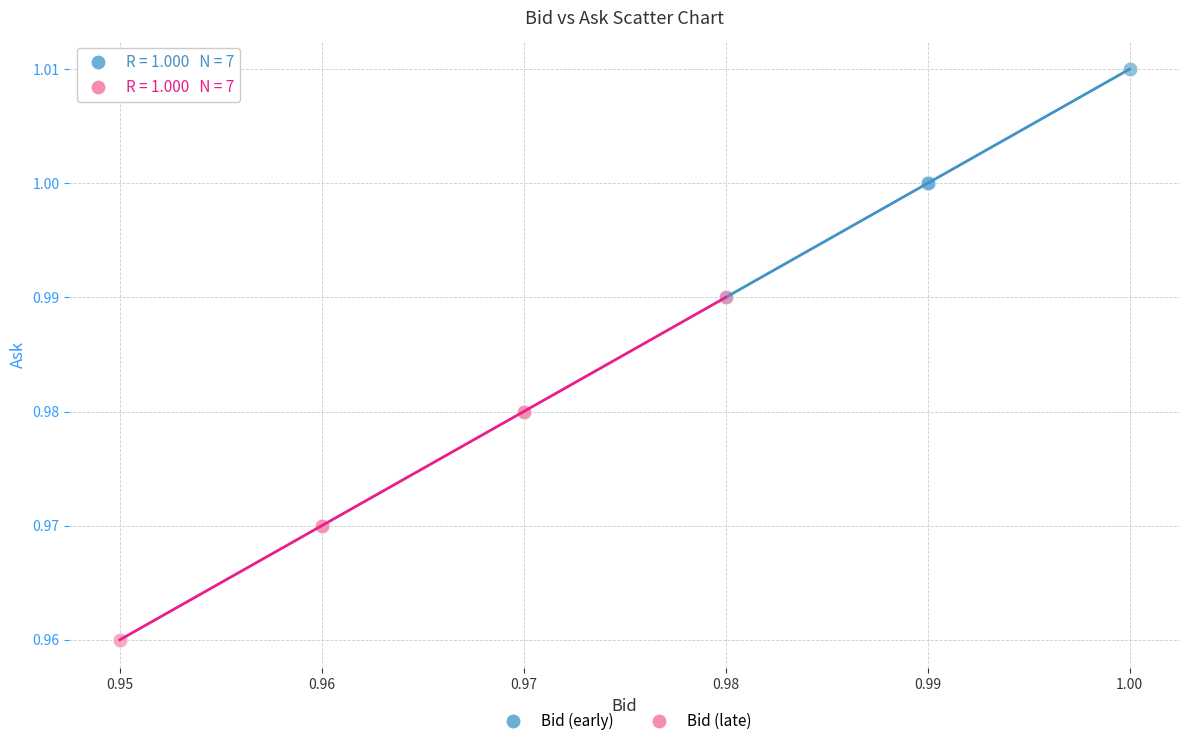

Which series contains the highest Y value?

Bid (early)